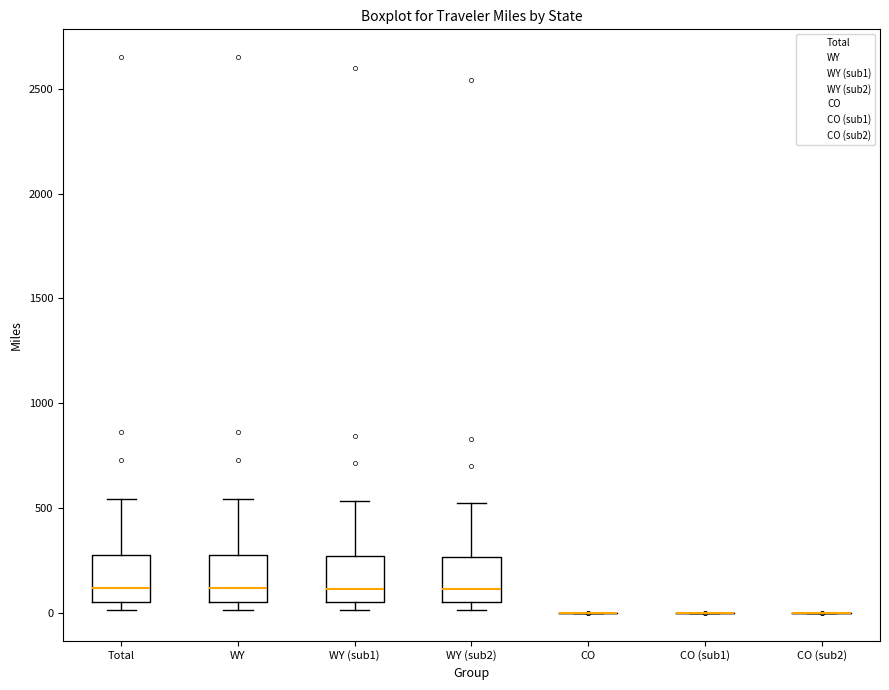

Reading left to right, transcribe this box plot: for each box, give where its median line is, the range the box spans, and where its two whiskers end, as read against the y-axis. The values are not printed on the chart, so give them approximately, as read against the axis.

Total: median 100, box 50 to 300, whiskers 0 to 550
WY: median 100, box 50 to 300, whiskers 0 to 550
WY (sub1): median 100, box 50 to 250, whiskers 0 to 550
WY (sub2): median 100, box 50 to 250, whiskers 0 to 500
CO: box collapsed to a line at 0, whiskers 0 to 0
CO (sub1): box collapsed to a line at 0, whiskers 0 to 0
CO (sub2): box collapsed to a line at 0, whiskers 0 to 0